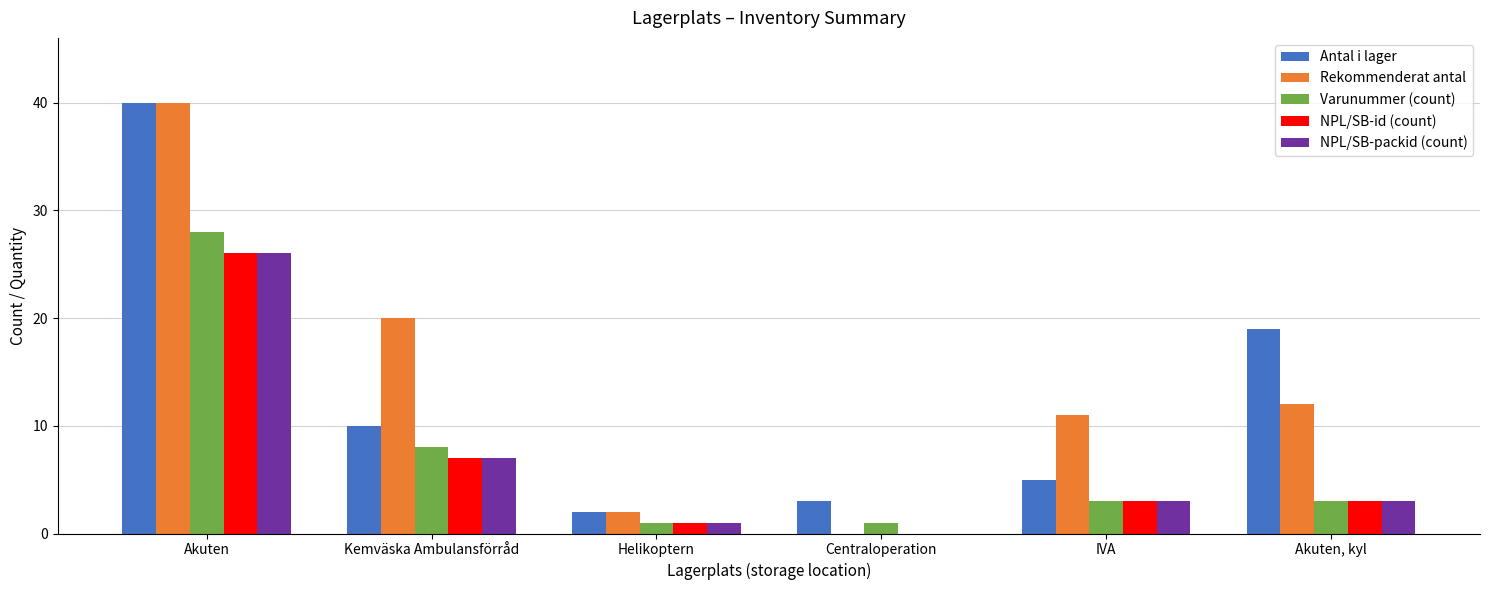

What are all the series names shown in the legend?

Antal i lager, Rekommenderat antal, Varunummer (count), NPL/SB-id (count), NPL/SB-packid (count)